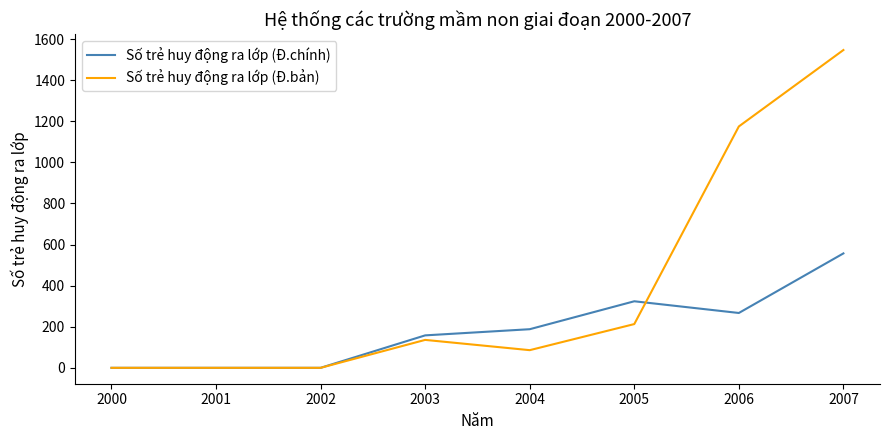

What is the maximum value for Số trẻ huy động ra lớp (Đ.bản)?

1547